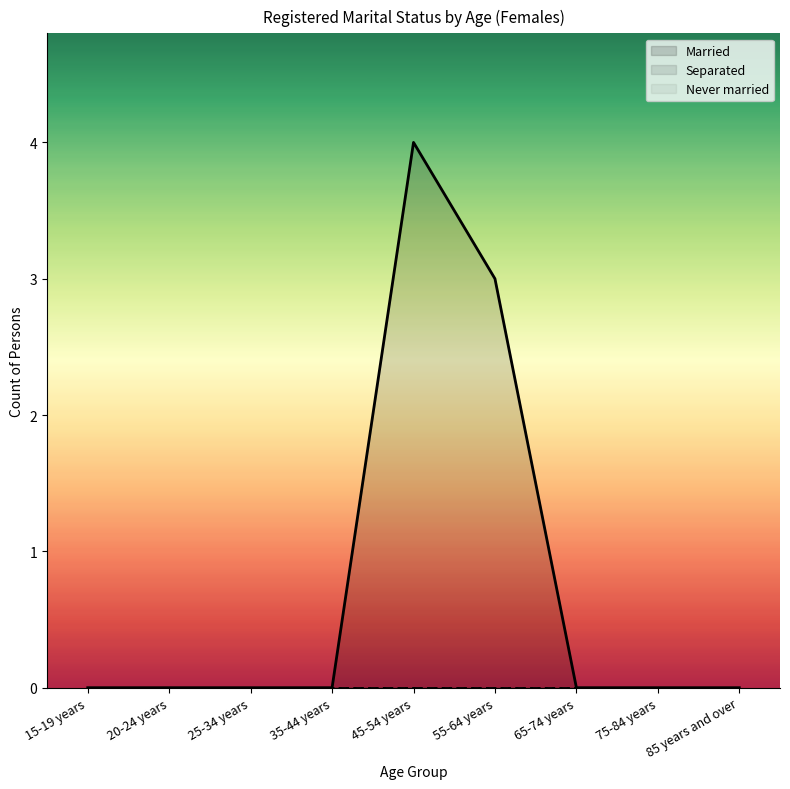

What are all the series names shown in the legend?

Married, Separated, Never married